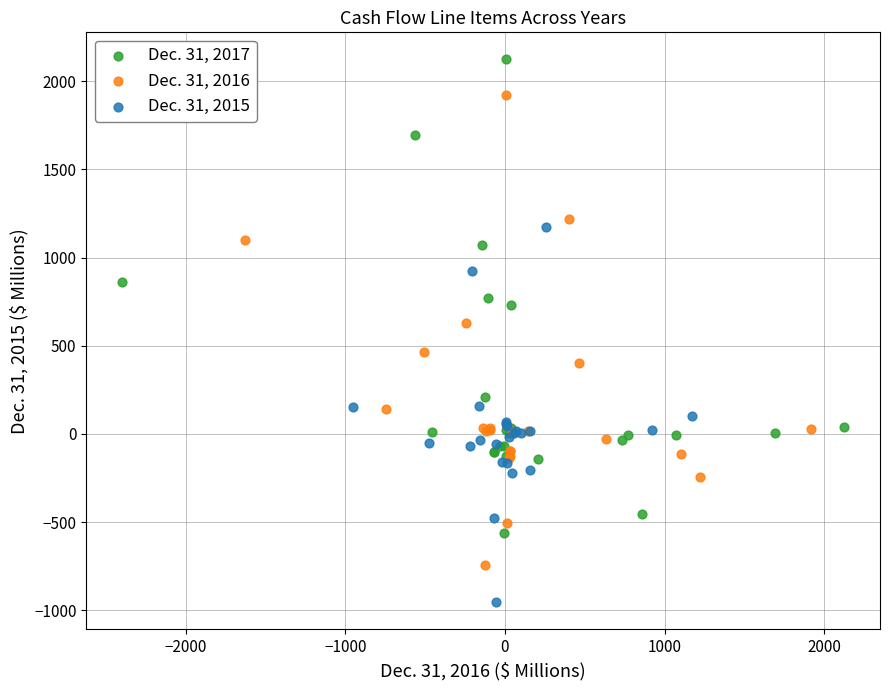

Which series reaches the minimum Y coordinate?

Dec. 31, 2015